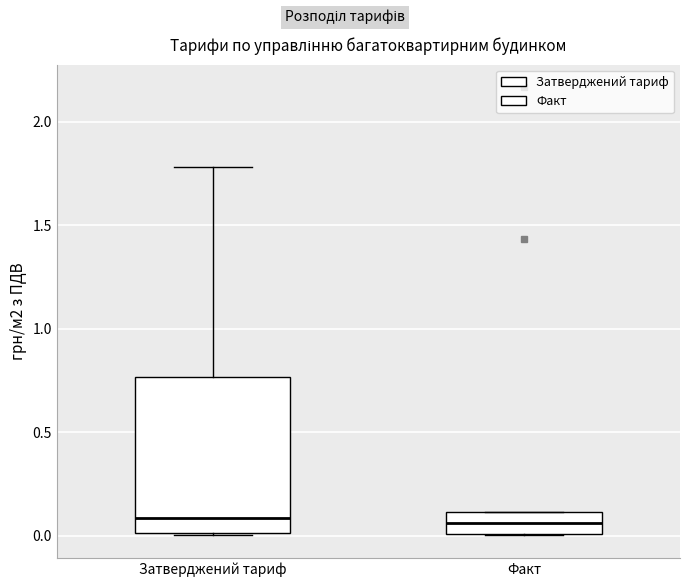

Reading left to right, read every box against the y-axis: the position of its median line, the range the box covers, and the ends of its whiskers. The values are not printed on the chart, so give them approximately, as read against the axis.

Затверджений тариф: median 0.10, box 0.00 to 0.75, whiskers 0.00 to 1.80
Факт: median 0.05, box 0.00 to 0.10, whiskers 0.00 to 0.10